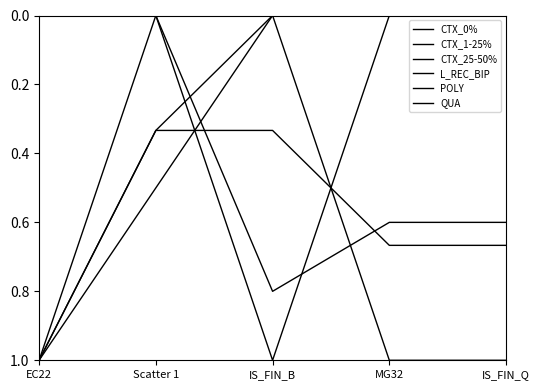

How many lines are shown in the chart?

6